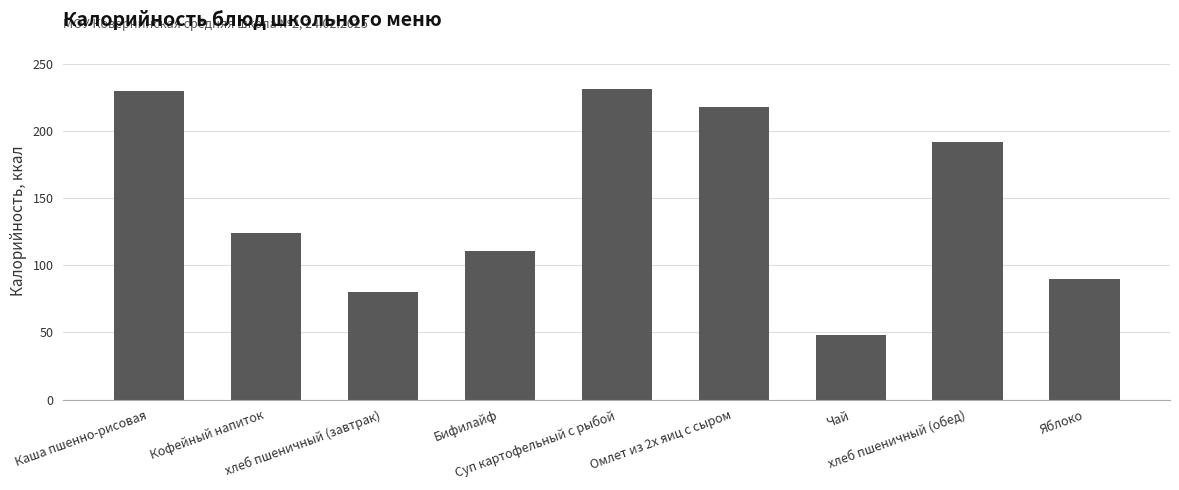

Count the number of data series in this chart.

1